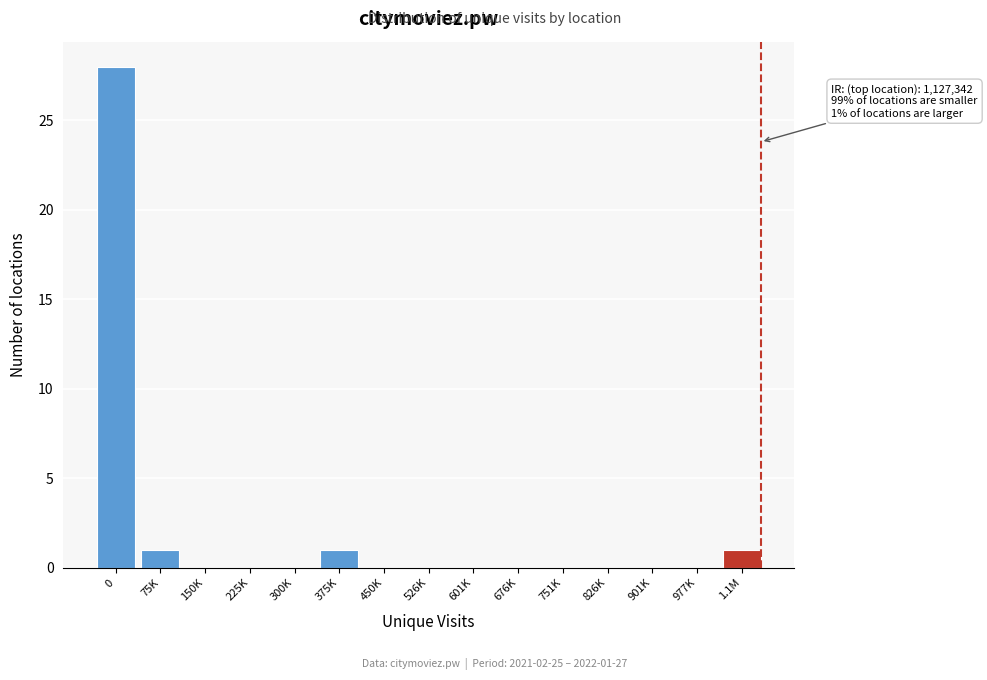

Reading left to right, extract all data points from this chart.

0=28	75K=1	150K=0	225K=0	300K=0	375K=1	450K=0	526K=0	601K=0	676K=0	751K=0	826K=0	901K=0	977K=0	1.1M=1